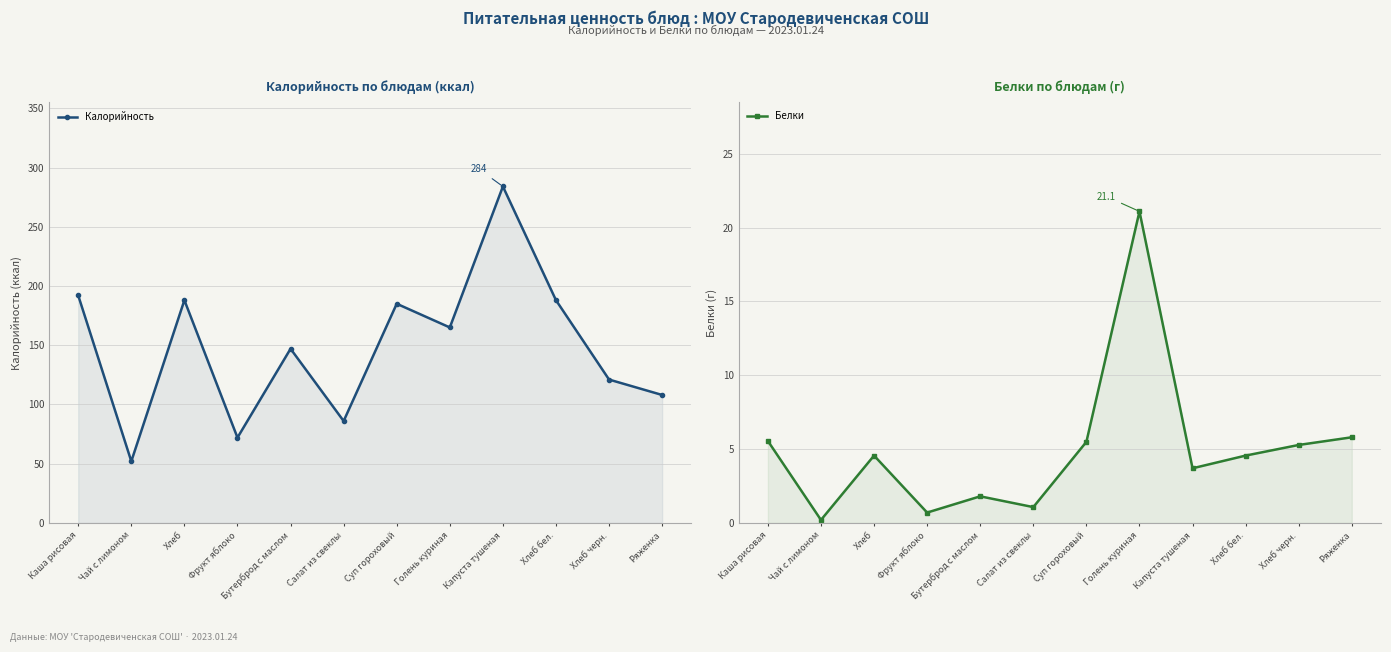

What is the label of the 9th point from the right?

Фрукт яблоко